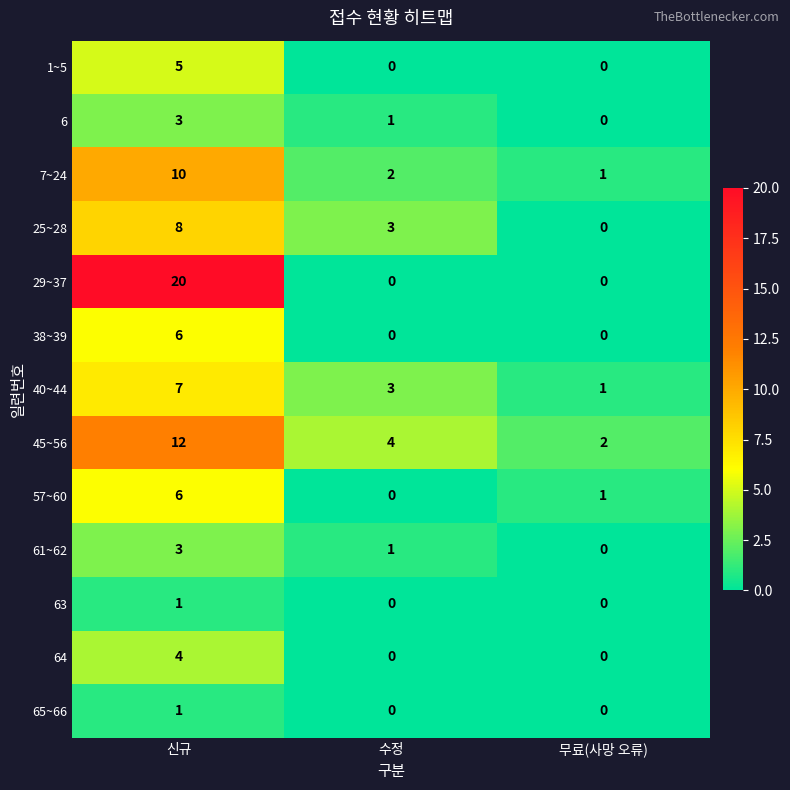

What is the highest value of the 61~62 series?

3